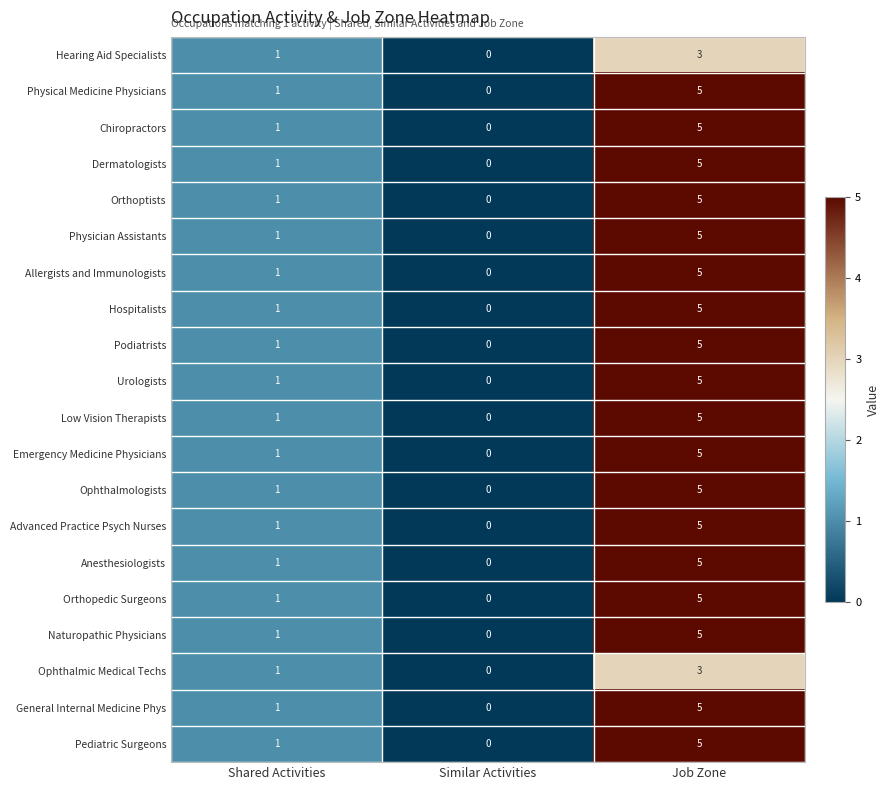

Count the number of categories in the chart.

3